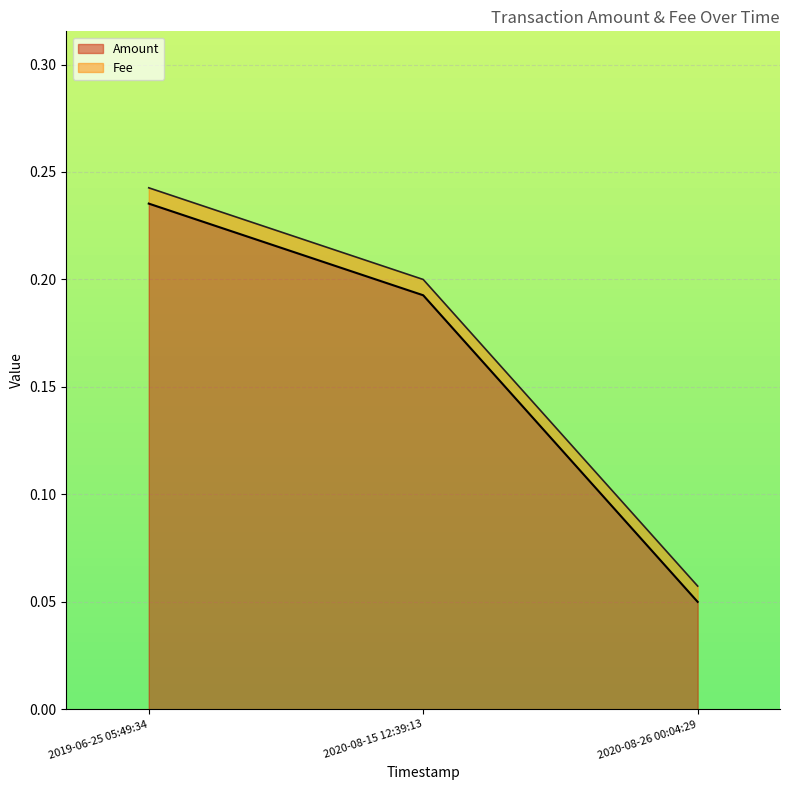

What is the greatest value displayed?

0.2